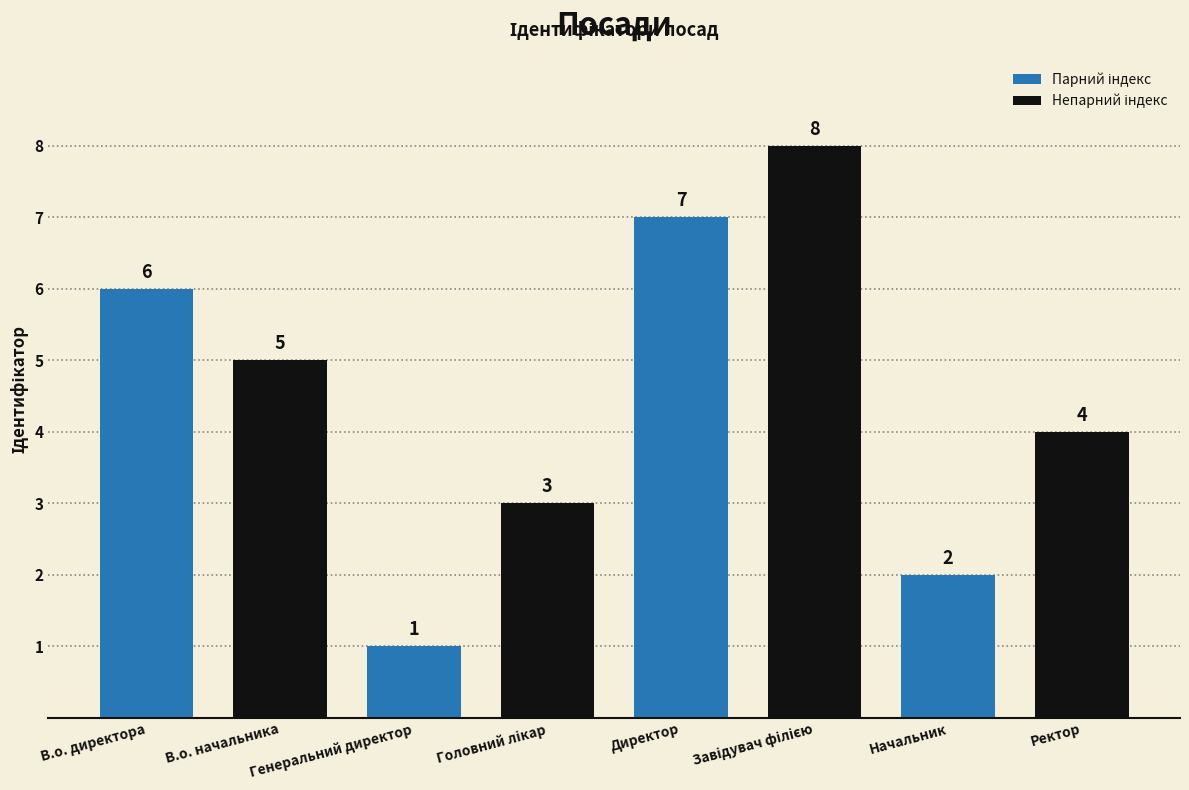

Where does the data first go above 5?

В.о. директора